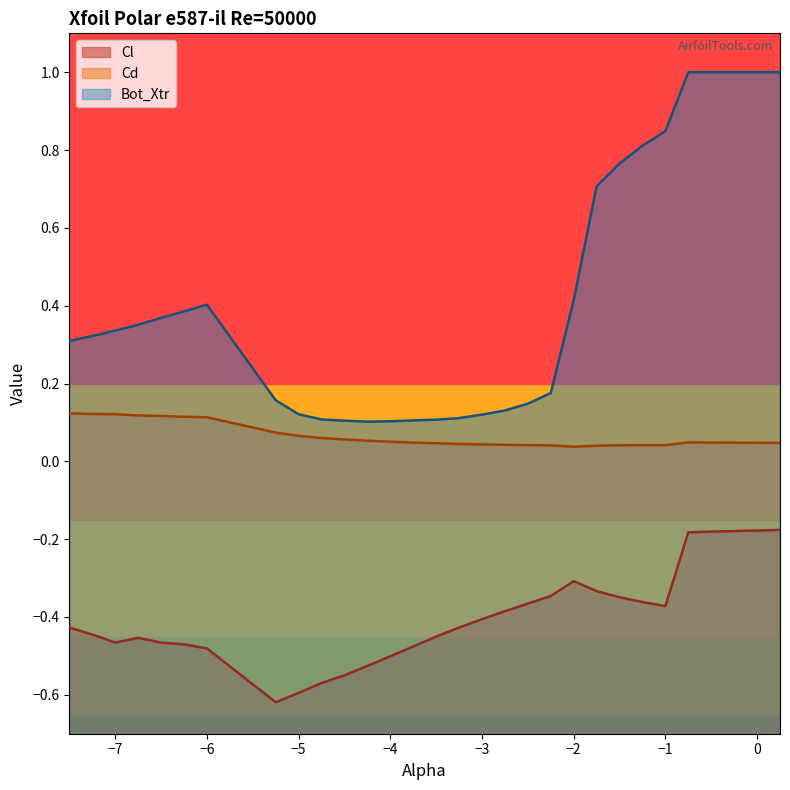

True or false: Cl and Bot_Xtr cross at least once.

False